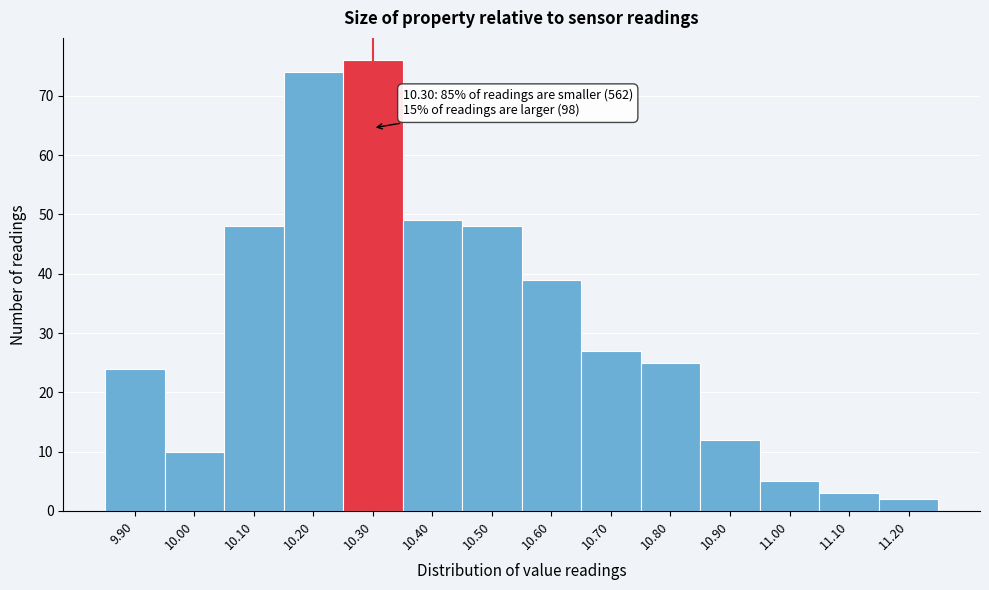

Over which range of the x-axis is the bar tallest?

10.25 to 10.35